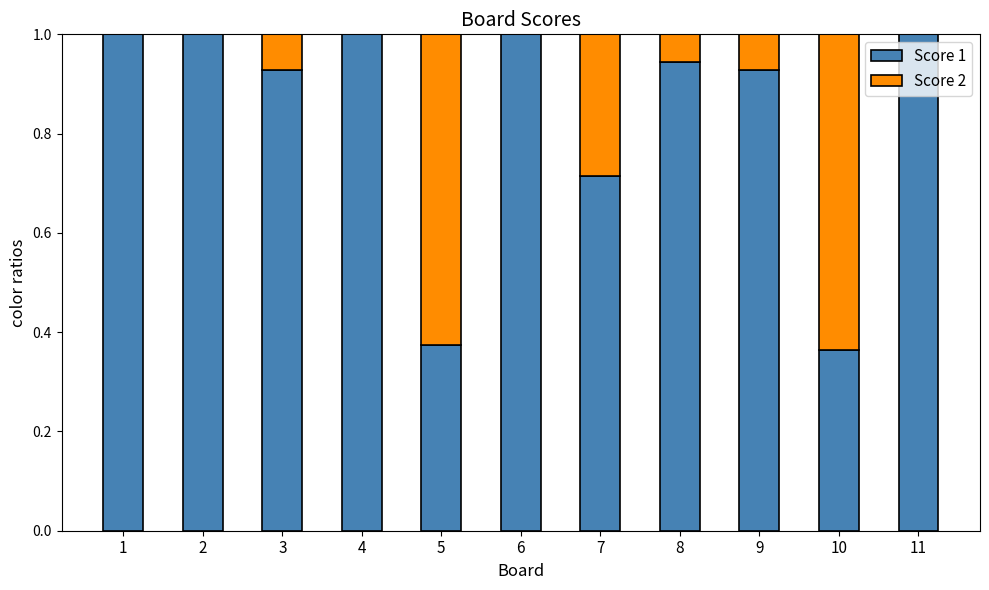

Are the bars horizontal?

No